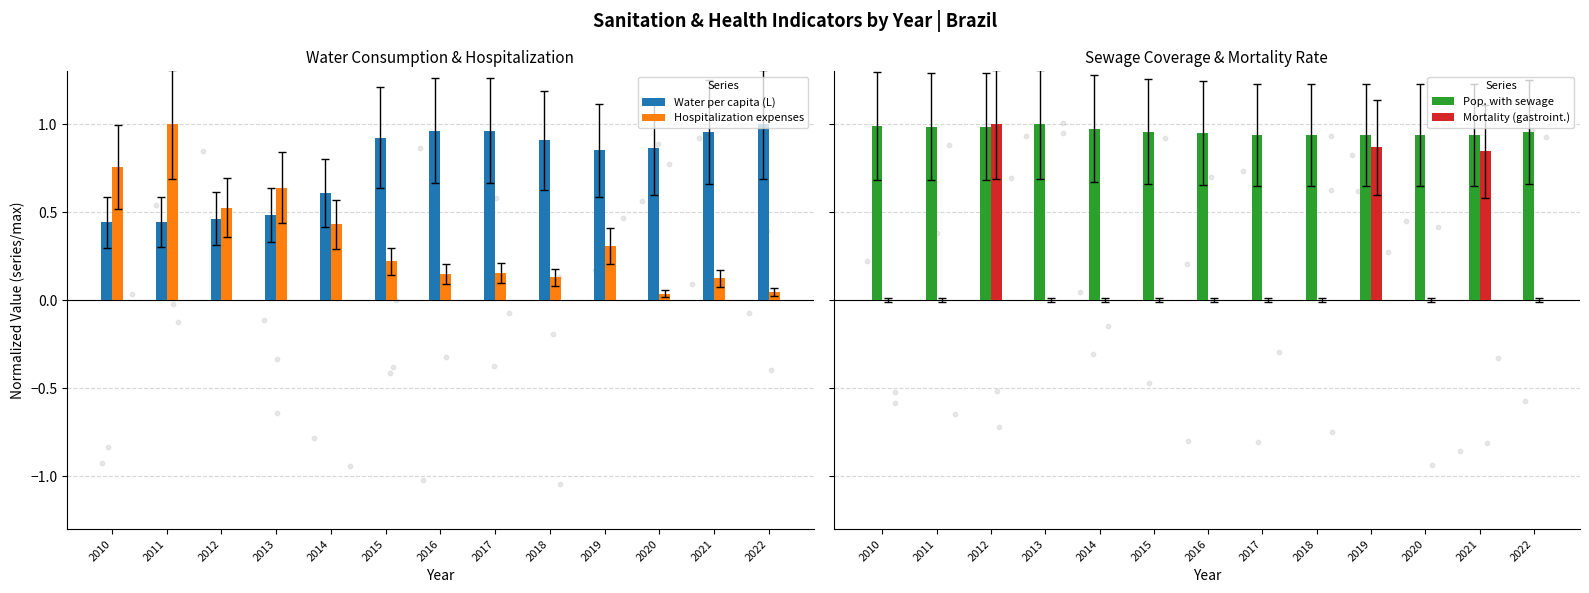

Which series has the largest Y range (max minus min)?

Mortality (gastroint.)